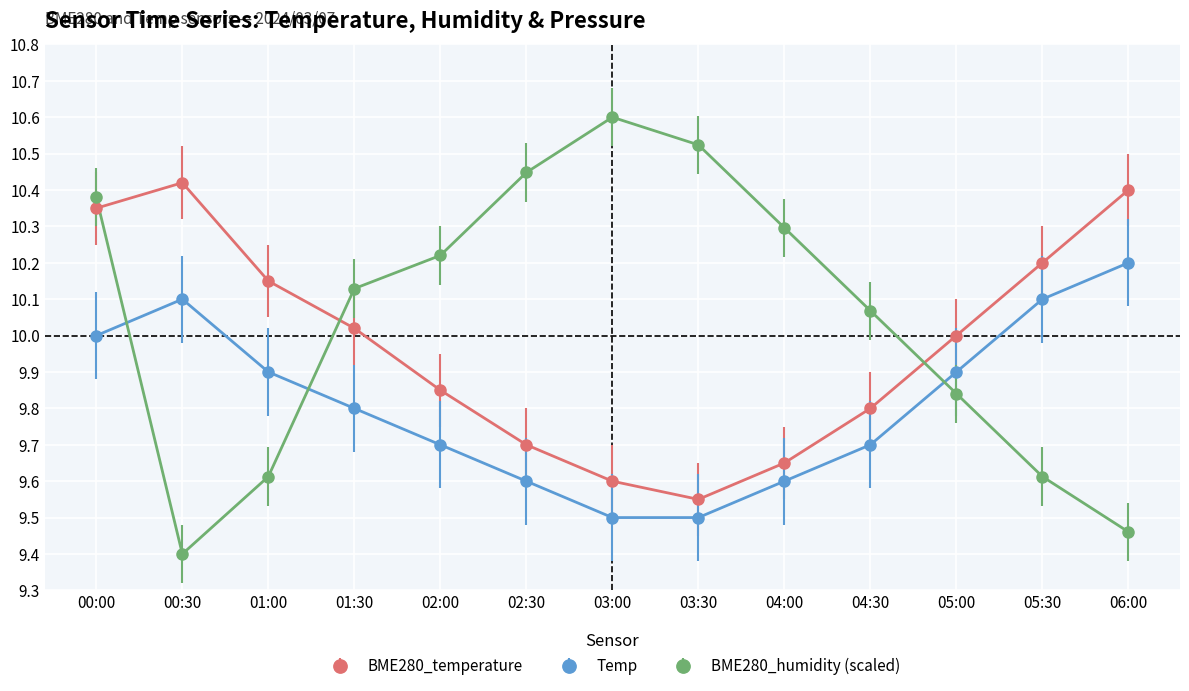

What is the spread (max minus min) of values at 04:00?

0.7